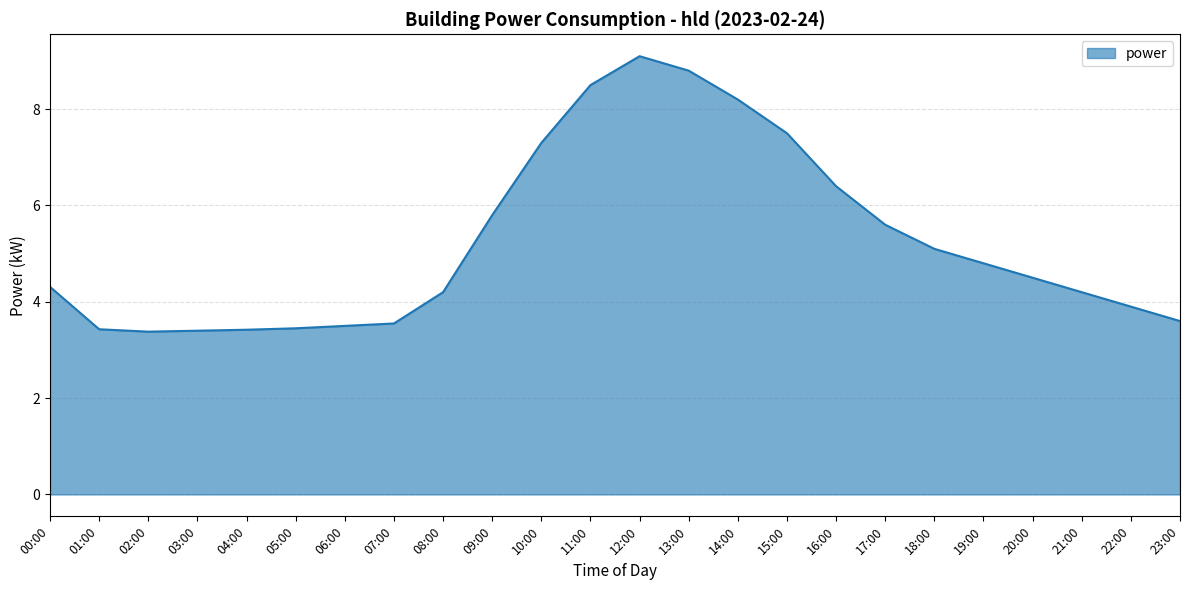

What is the average value?

5.2